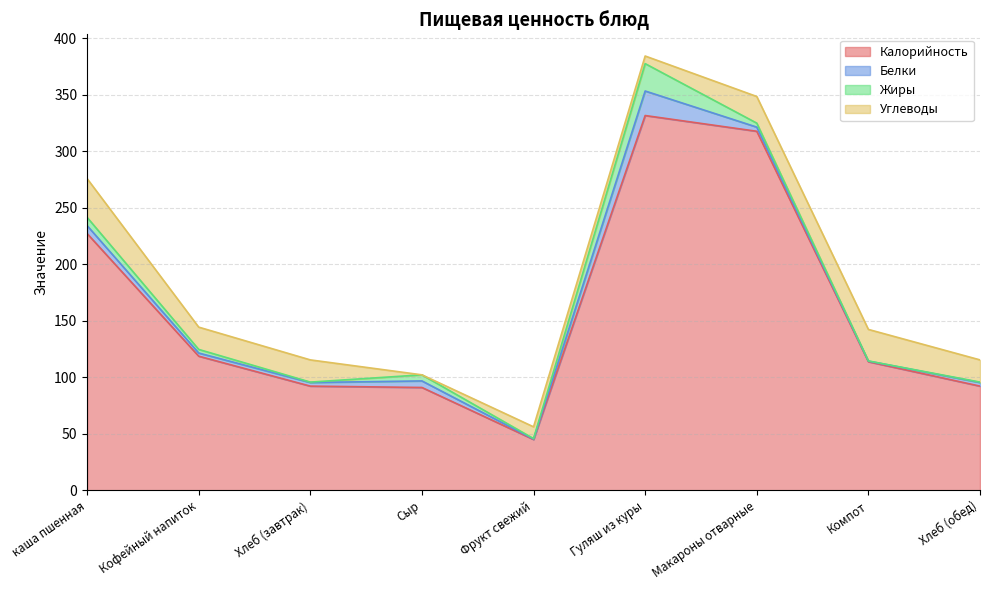

True or false: Калорийность and Жиры cross at least once.

False